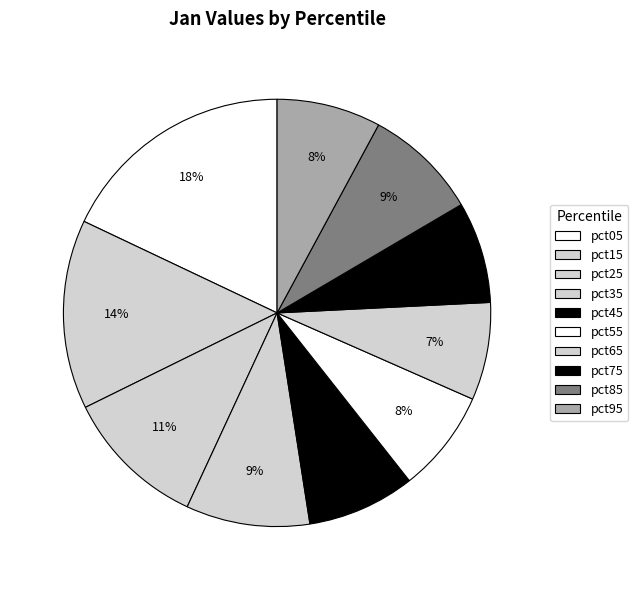

True or false: pct95 accounts for 8% of the total.

True